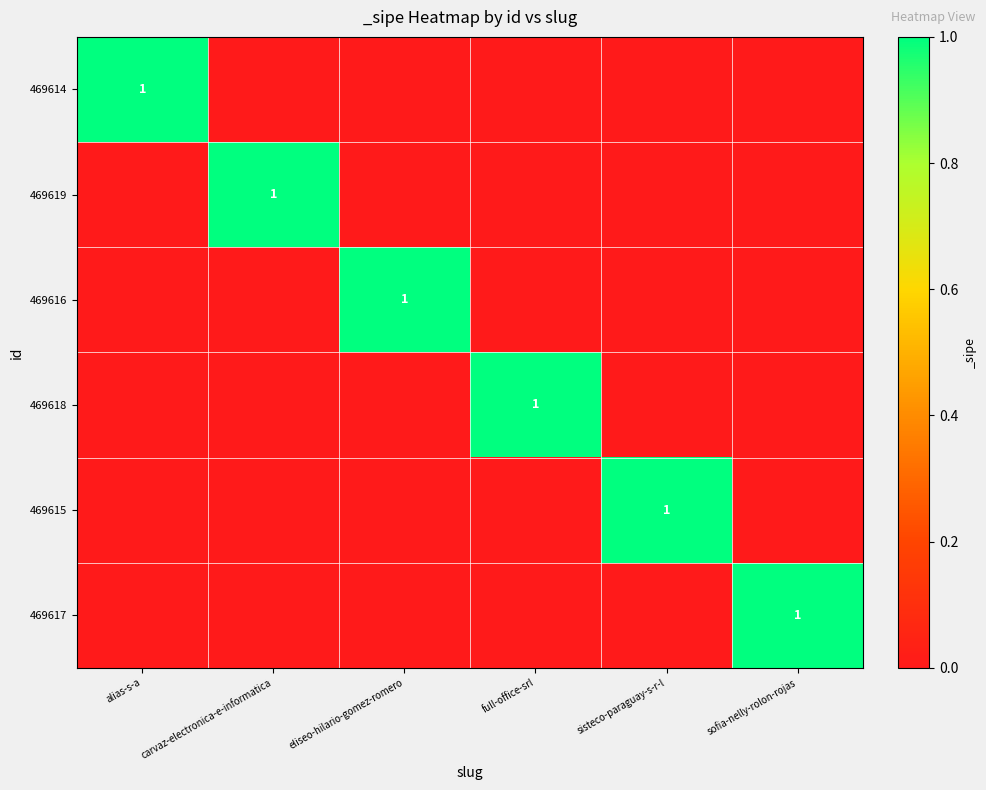

At how many categories does at least one series exceed 0?

6